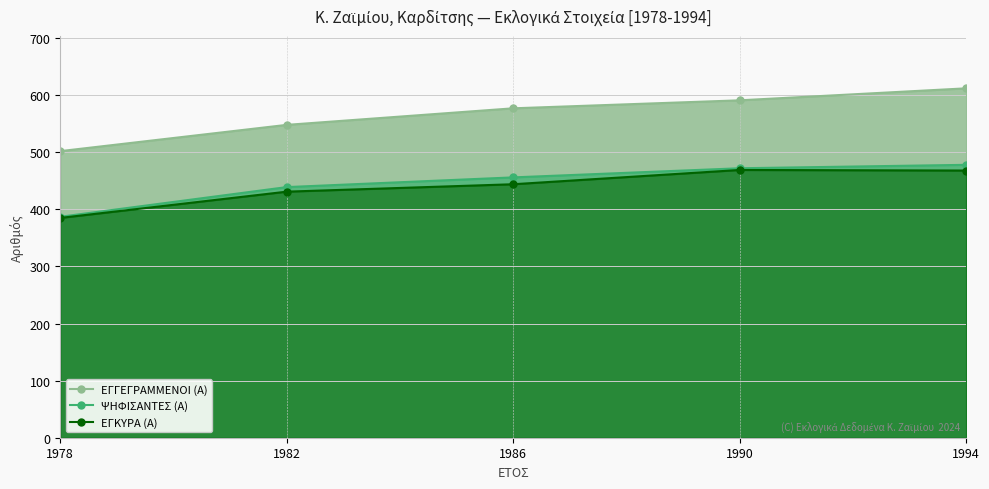

Does the chart display data point markers on the line(s)?

Yes